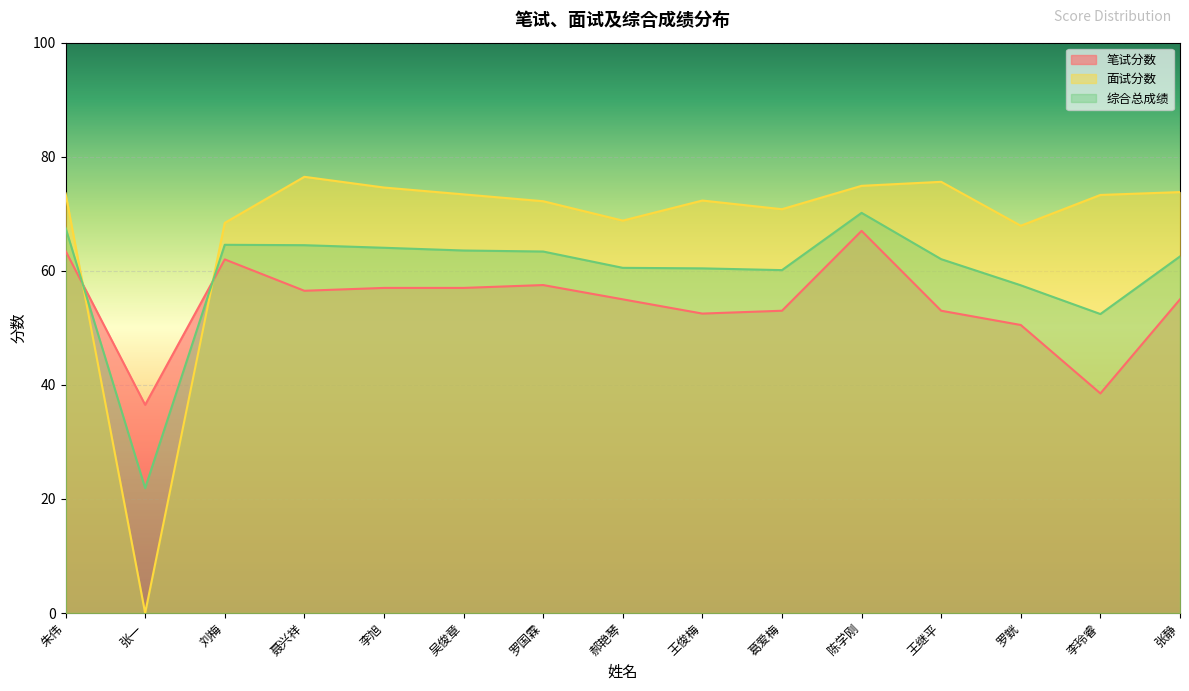

Which series has the widest spread of values?

面试分数